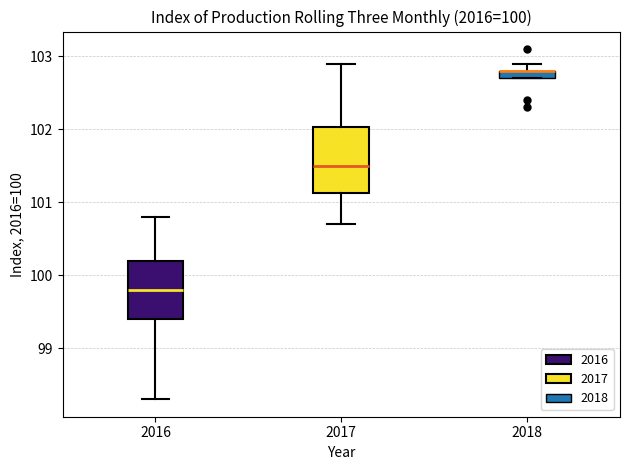

Which box is the tallest, from its lower edge to its upper edge?

2017